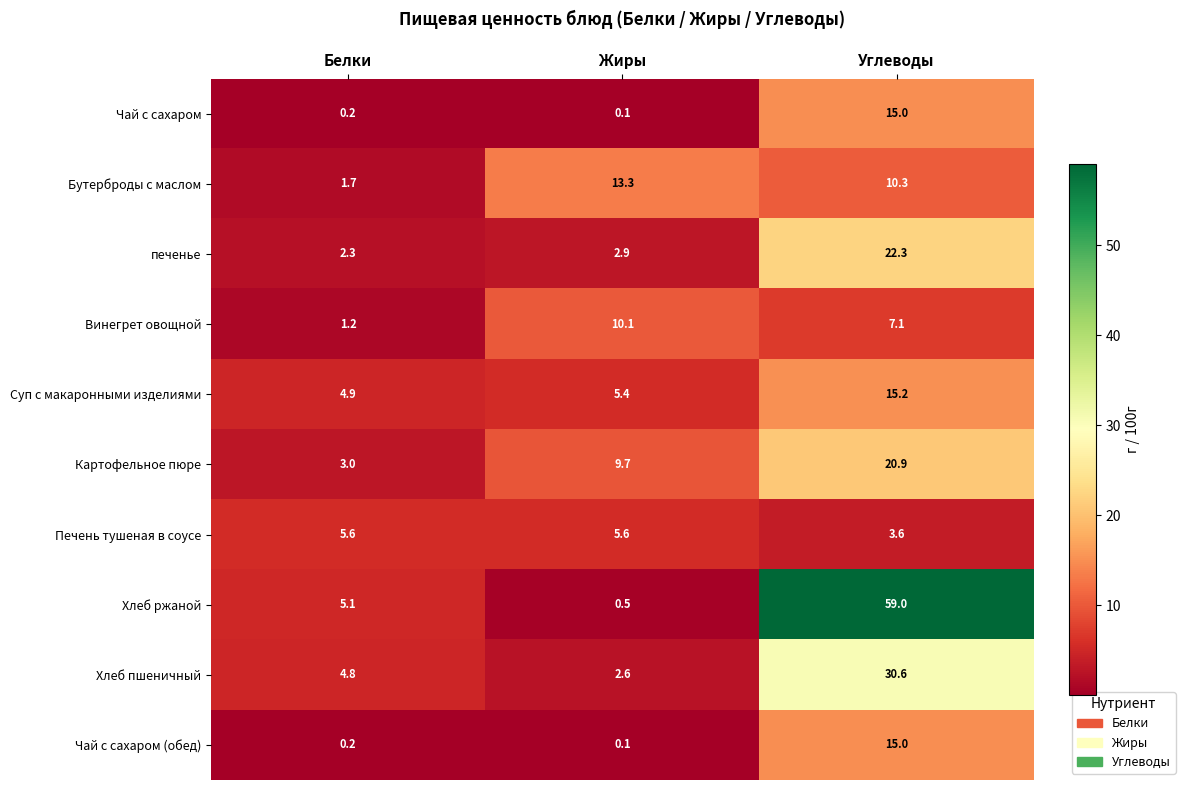

What is the difference between the maximum and minimum values in the Бутерброды с маслом series?

11.6